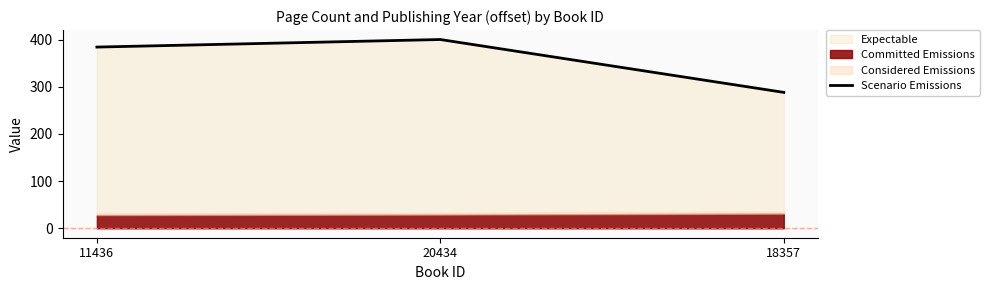

Reading left to right, what are all the values shown in this chart?

384	400	288